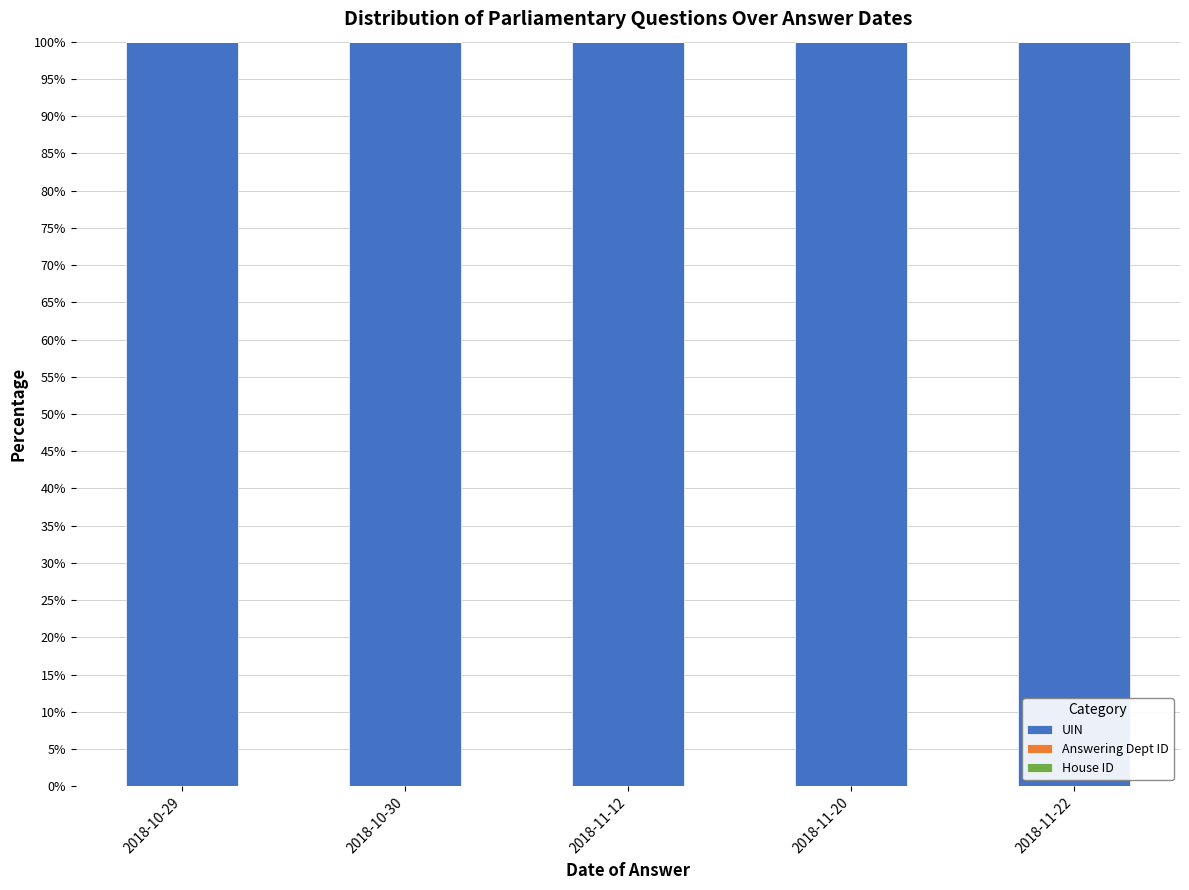

Is it true that UIN equals 100.0 at 2018-11-20?

True